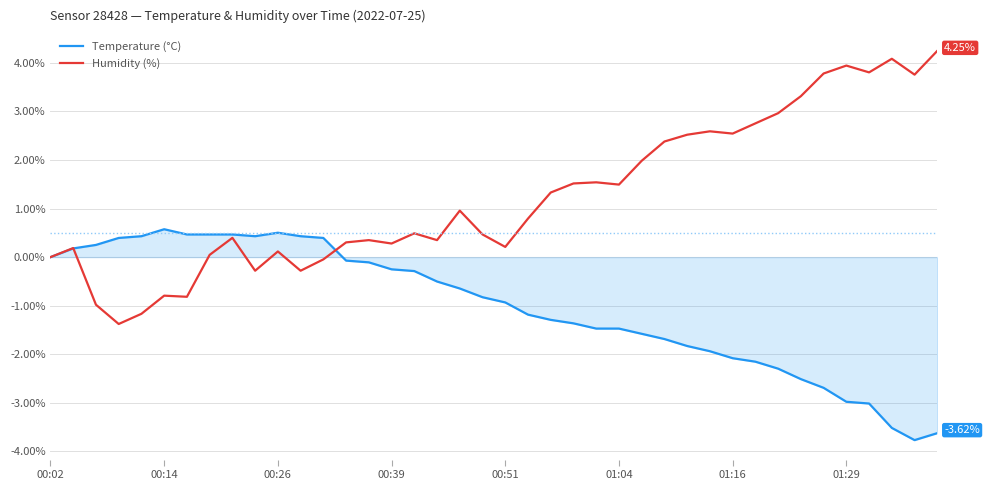

Which series has the largest total across all categories?

Humidity (%)